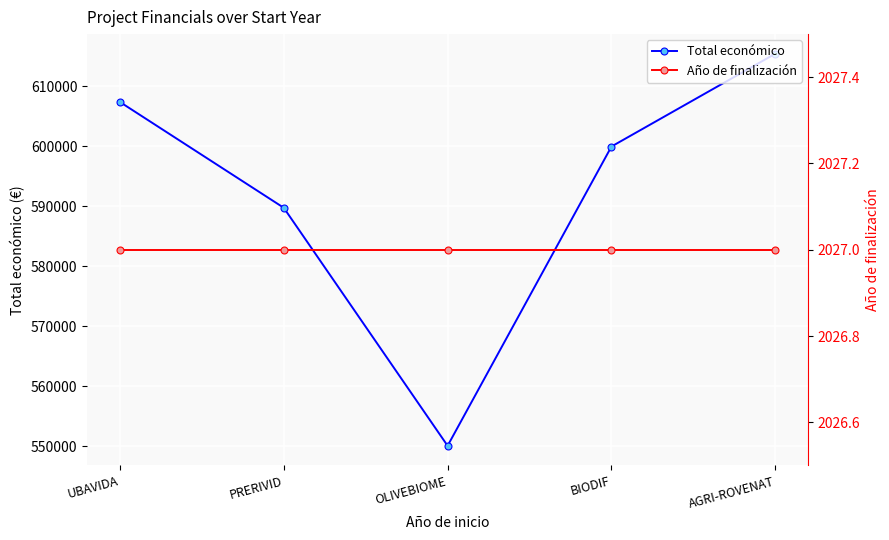

Reading left to right, what are all the values shown in this chart?

Total económico: 607342	589731	550111	599927	615375
Año de finalización: 2027	2027	2027	2027	2027